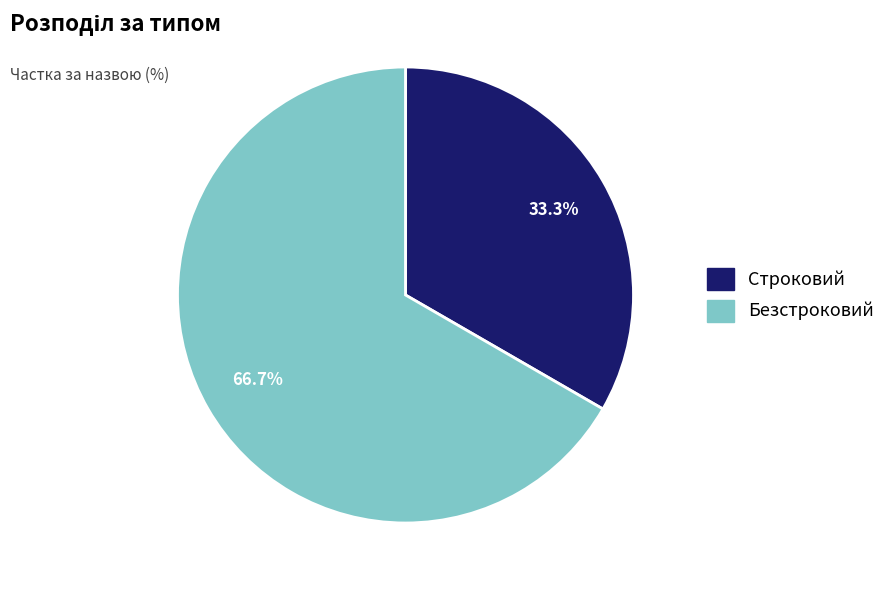

True or false: Строковий accounts for 33% of the total.

True